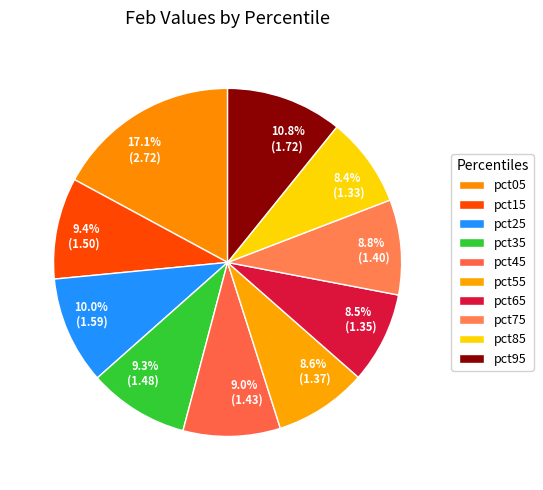

Does pct15 represent more than half of the total?

No